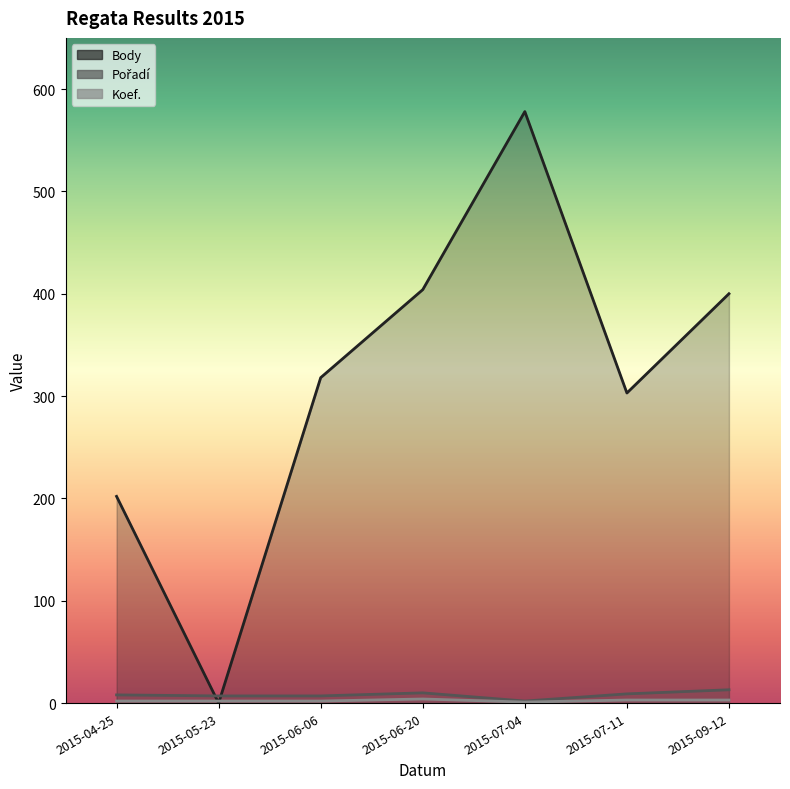

Rank the categories by Pořadí value from lowest to highest.

2015-07-04, 2015-05-23, 2015-06-06, 2015-04-25, 2015-07-11, 2015-06-20, 2015-09-12